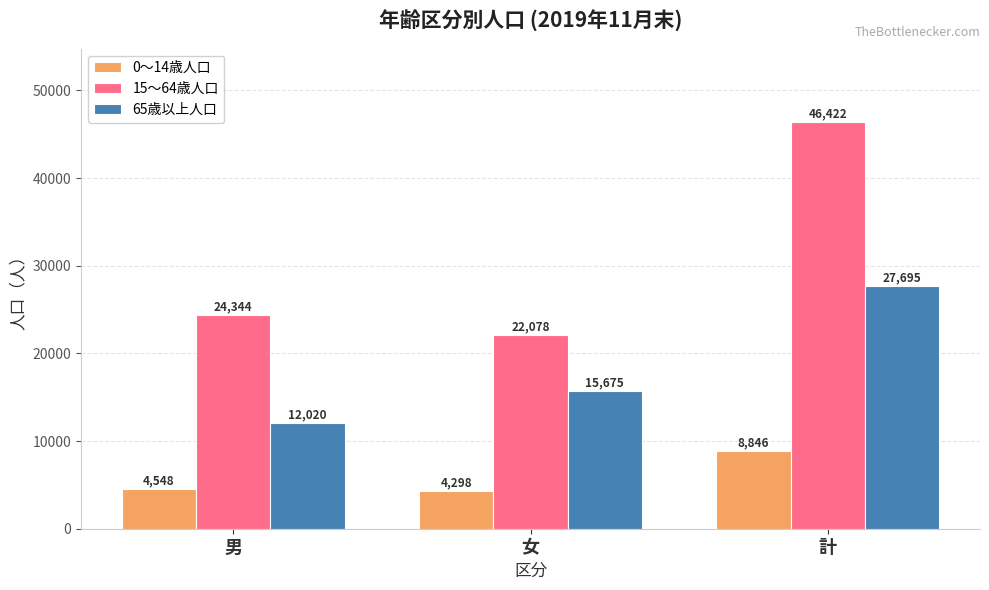

What is the difference between the highest and lowest values at 計?

37576